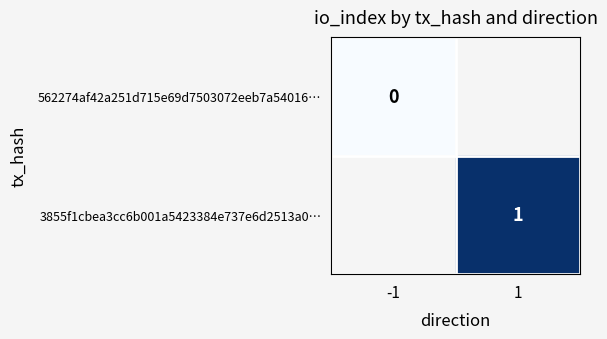

True or false: 3855f1cbea3cc6b001a5423384e737e6d2513a0… has a value of 1 at 1.

True